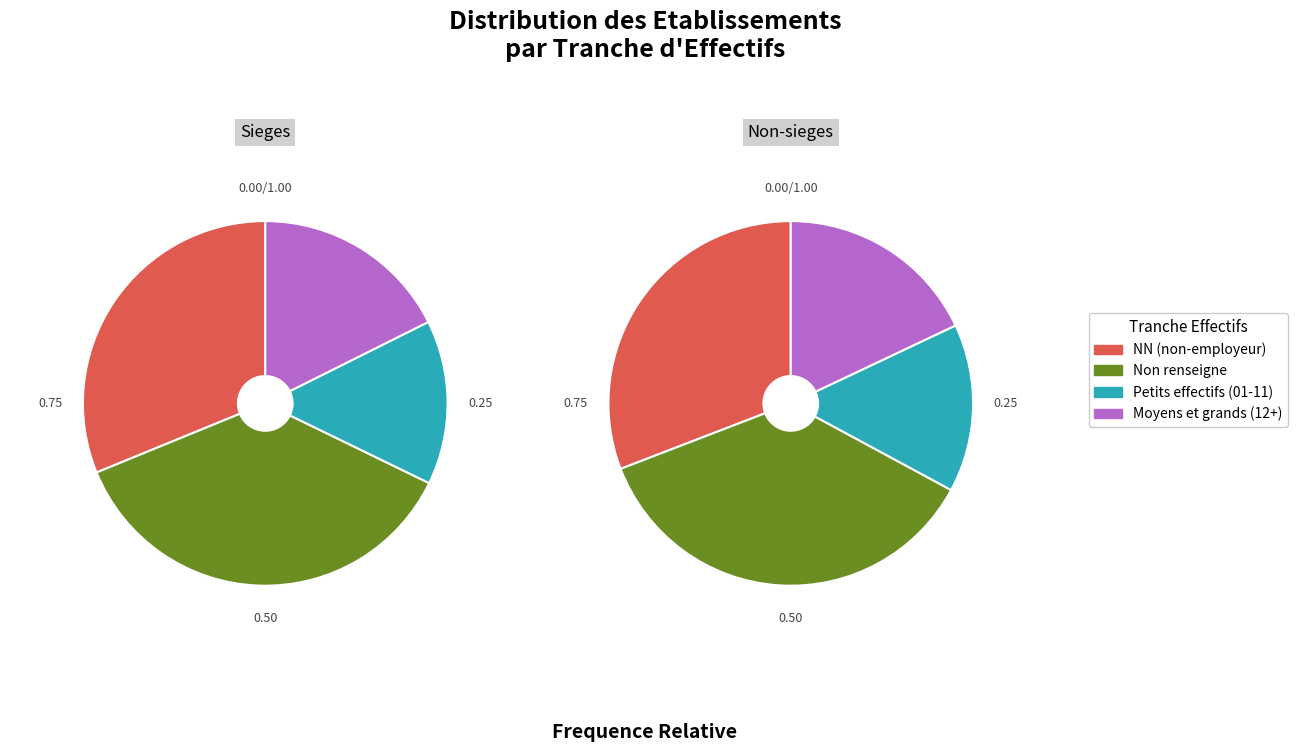

Does 31 represent more than half of the total?

No